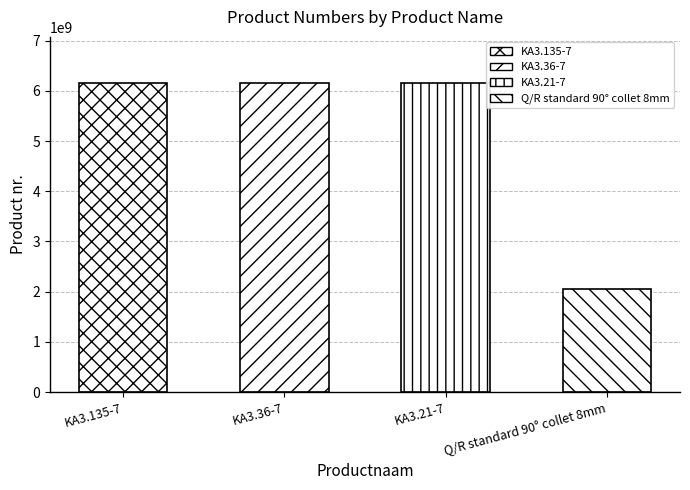

What is the change in value from KA3.135-7 to Q/R standard 90° collet 8mm?

-4101201687